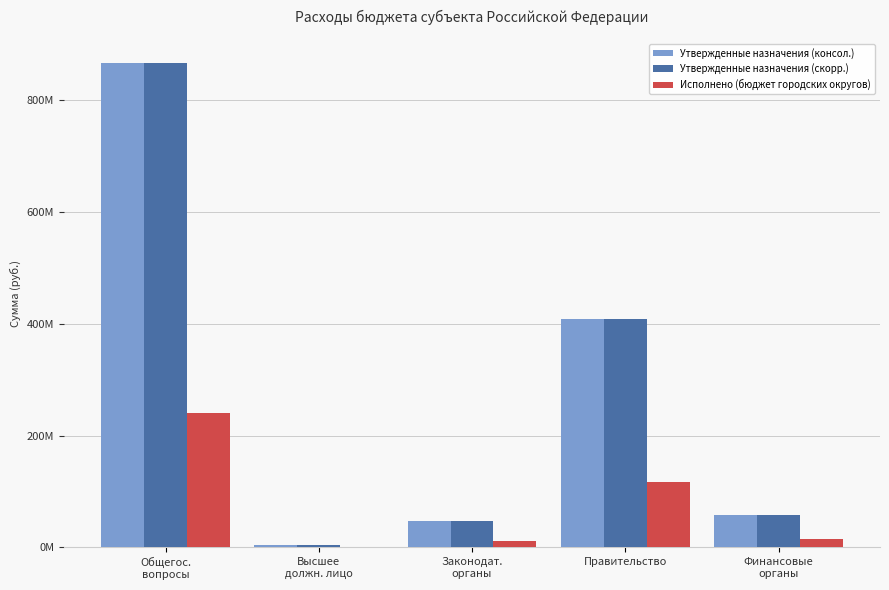

What is the approximate value of Утвержденные назначения (консол.) at Правительство?

408932291.0